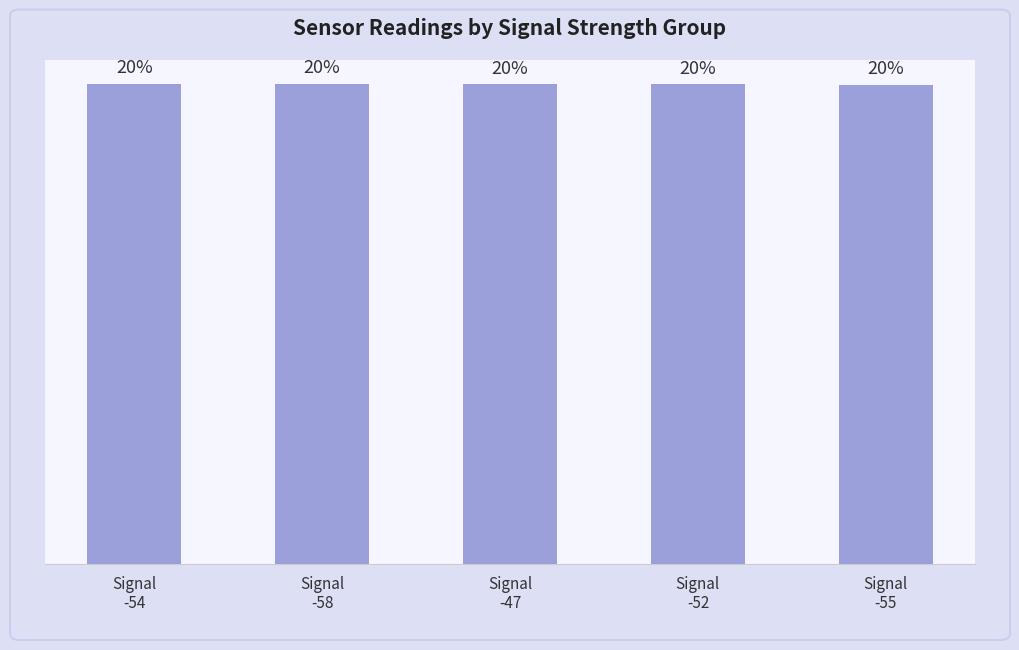

Rank the categories by value from lowest to highest.

Signal
-55, Signal
-52, Signal
-47, Signal
-58, Signal
-54